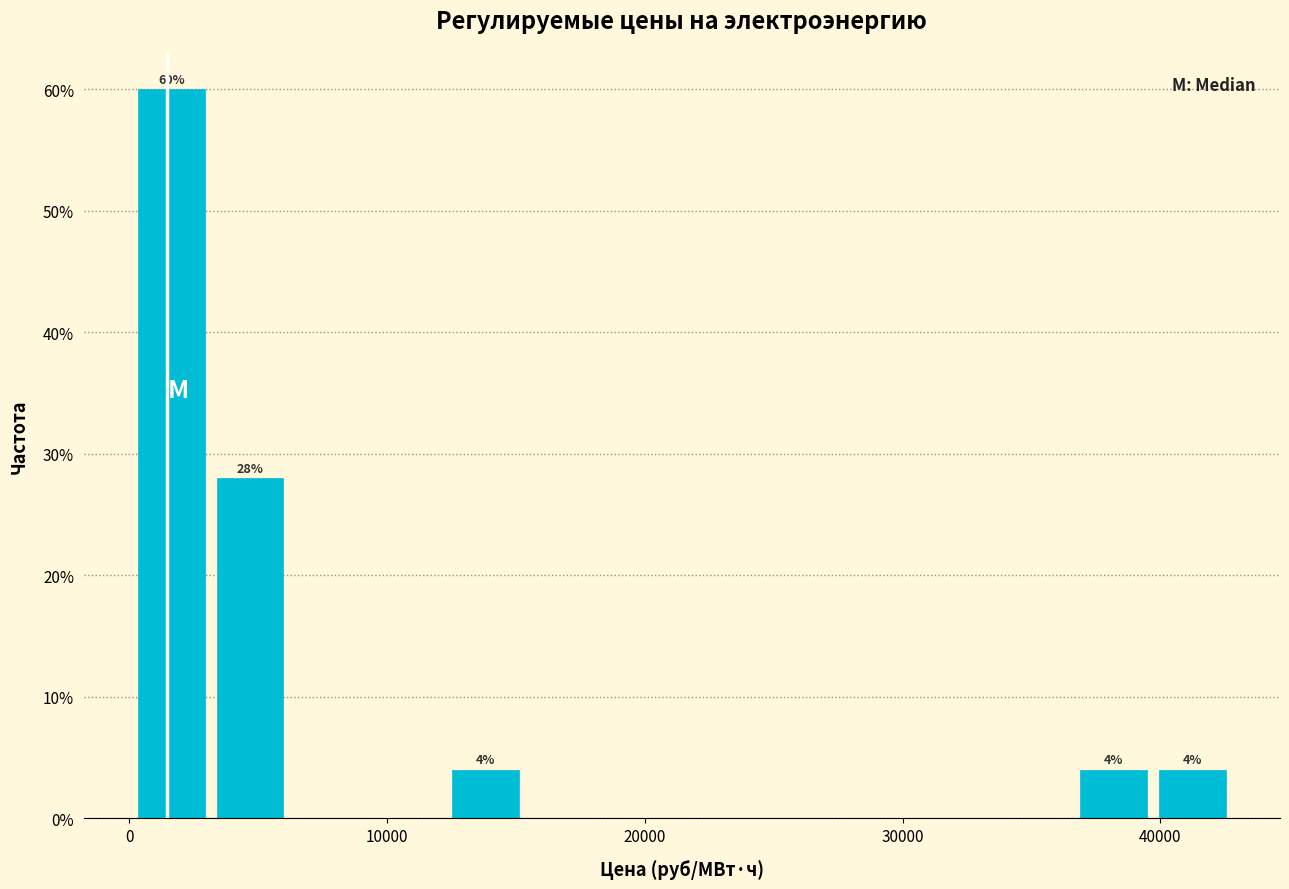

Read against the x-axis, roughly where is the centre of the tallest bar?

2000